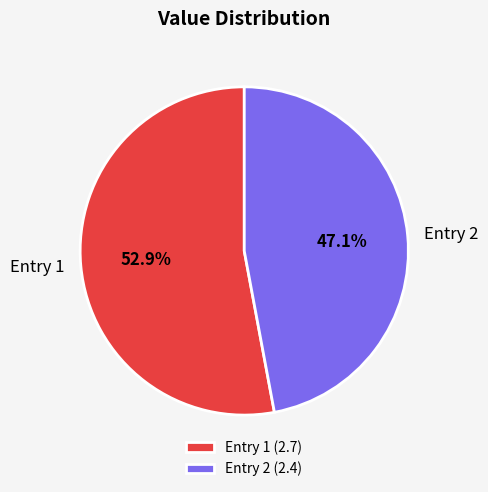

Does any single category account for the majority?

Yes